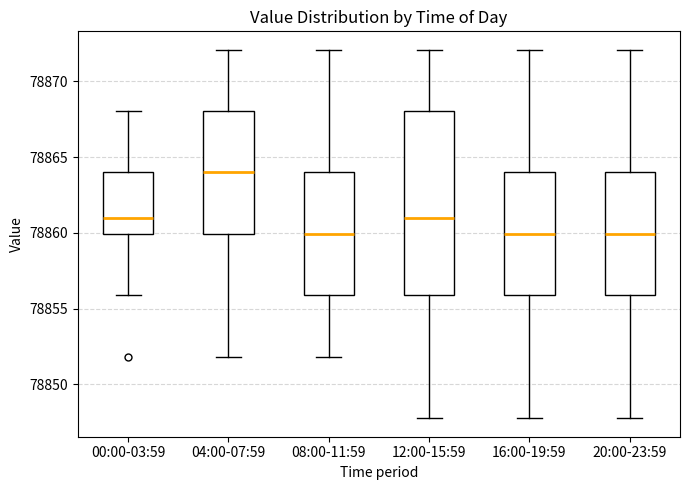

Reading left to right, read every box against the y-axis: the position of its median line, the range the box covers, and the ends of its whiskers. The values are not printed on the chart, so give them approximately, as read against the axis.

00:00-03:59: median 78861, box 78860 to 78864, whiskers 78856 to 78868
04:00-07:59: median 78864, box 78860 to 78868, whiskers 78852 to 78872
08:00-11:59: median 78860, box 78856 to 78864, whiskers 78852 to 78872
12:00-15:59: median 78861, box 78856 to 78868, whiskers 78848 to 78872
16:00-19:59: median 78860, box 78856 to 78864, whiskers 78848 to 78872
20:00-23:59: median 78860, box 78856 to 78864, whiskers 78848 to 78872